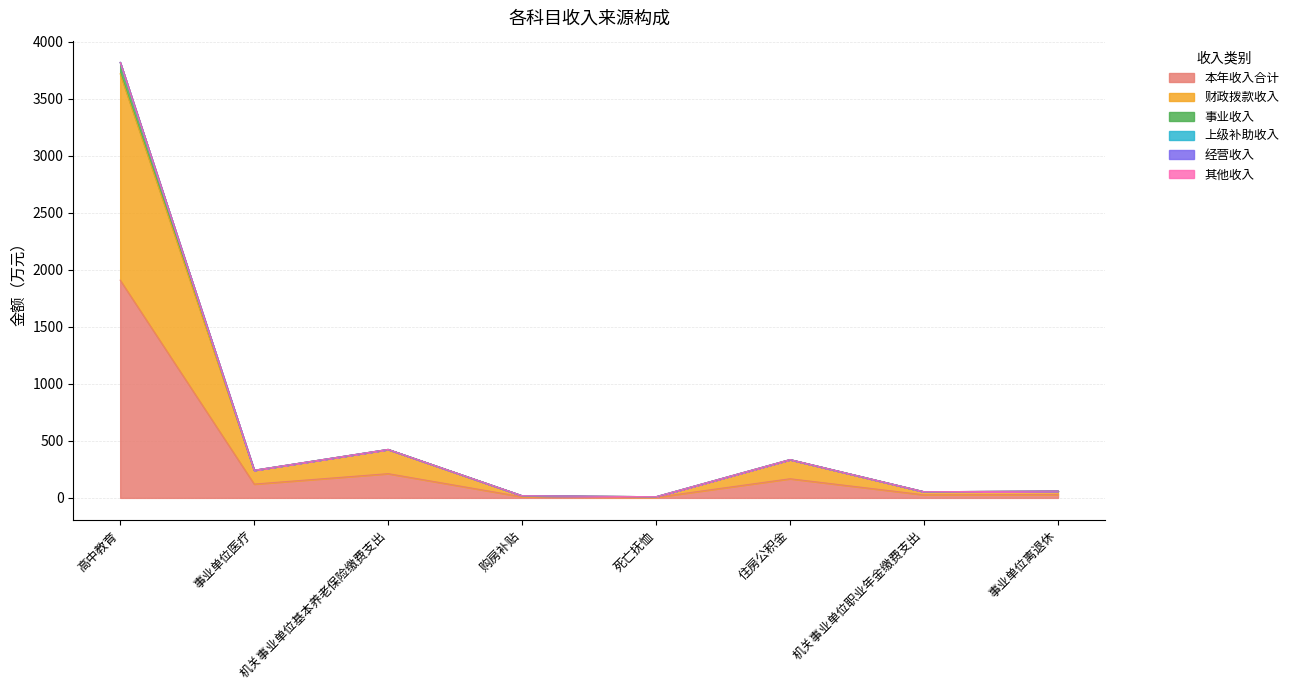

True or false: 财政拨款收入 and 本年收入合计 intersect in this chart.

False